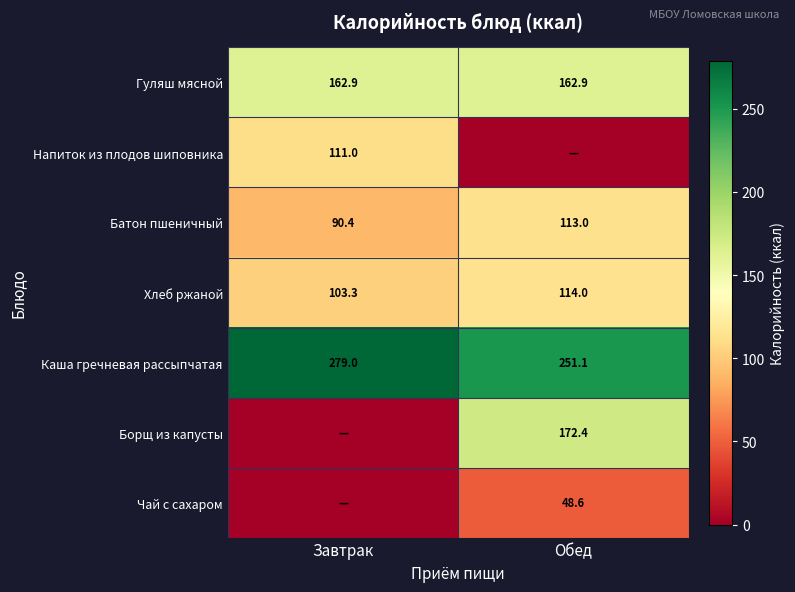

What is the approximate value of Каша гречневая рассыпчатая at Обед?

251.1